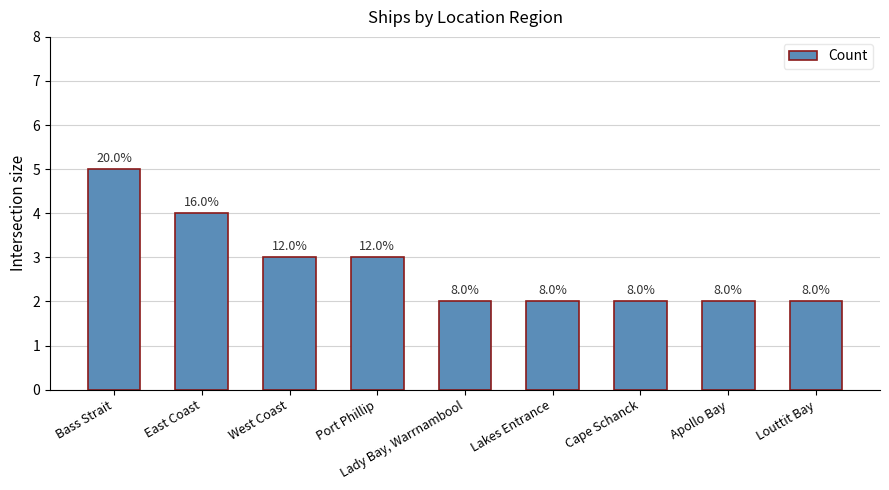

What is the greatest value displayed?

5